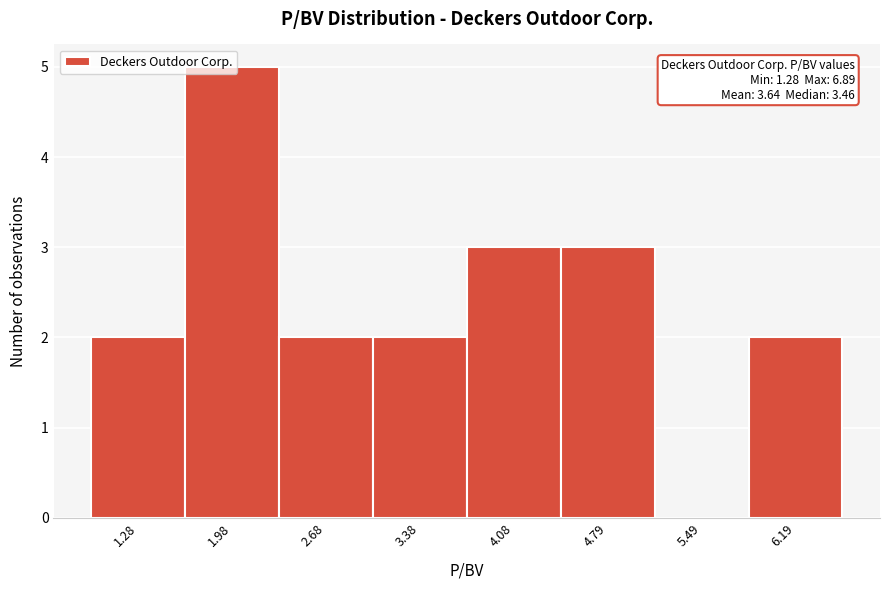

What is the ratio of the value at 3.38 to the value at 4.08?

0.7